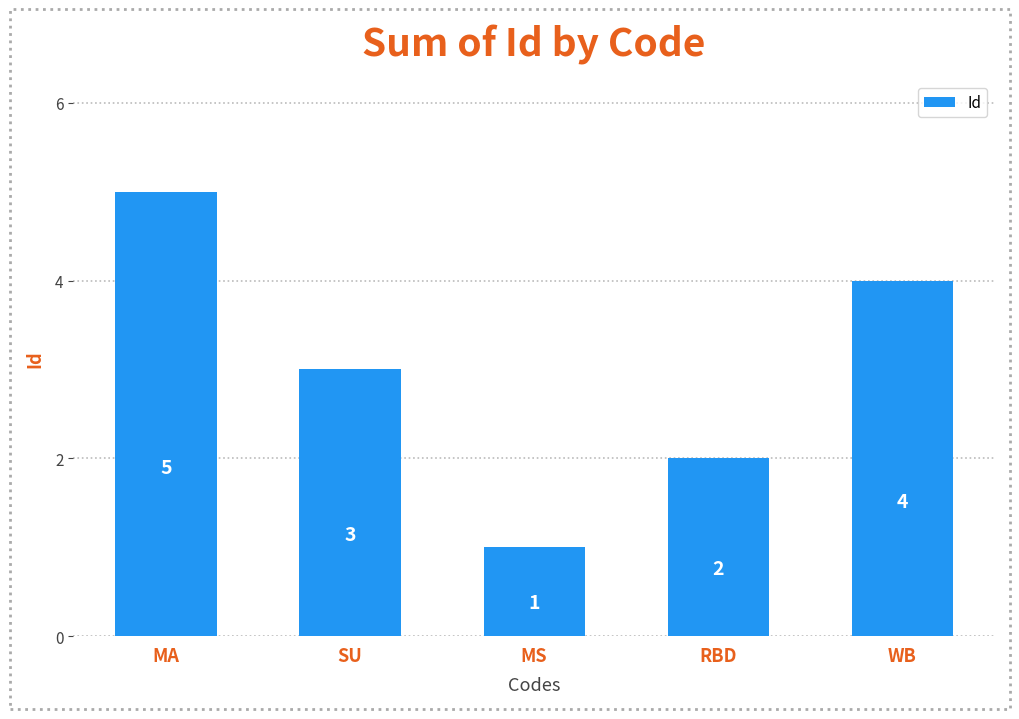

Which label corresponds to the smallest value in the chart?

MS